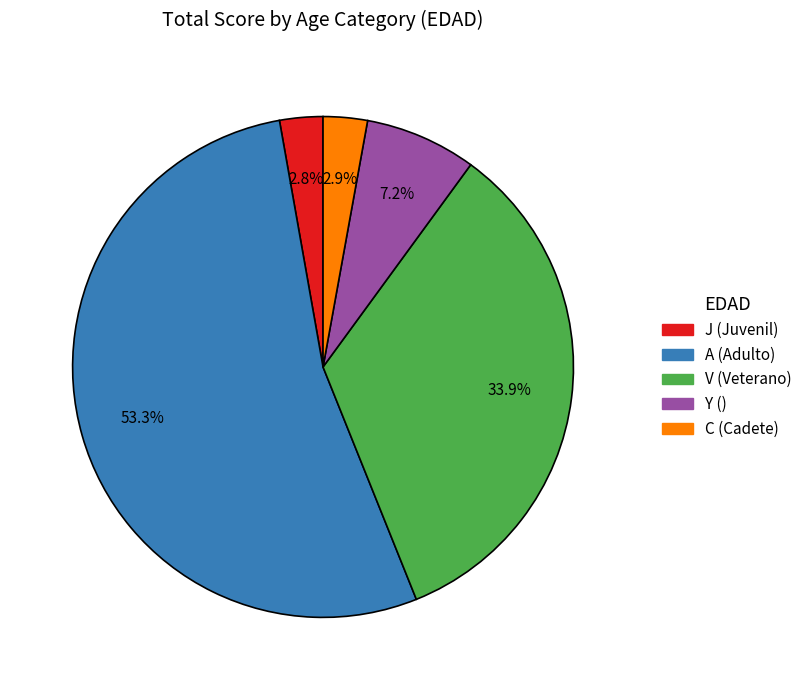

Is it true that J is 3% of the pie?

True